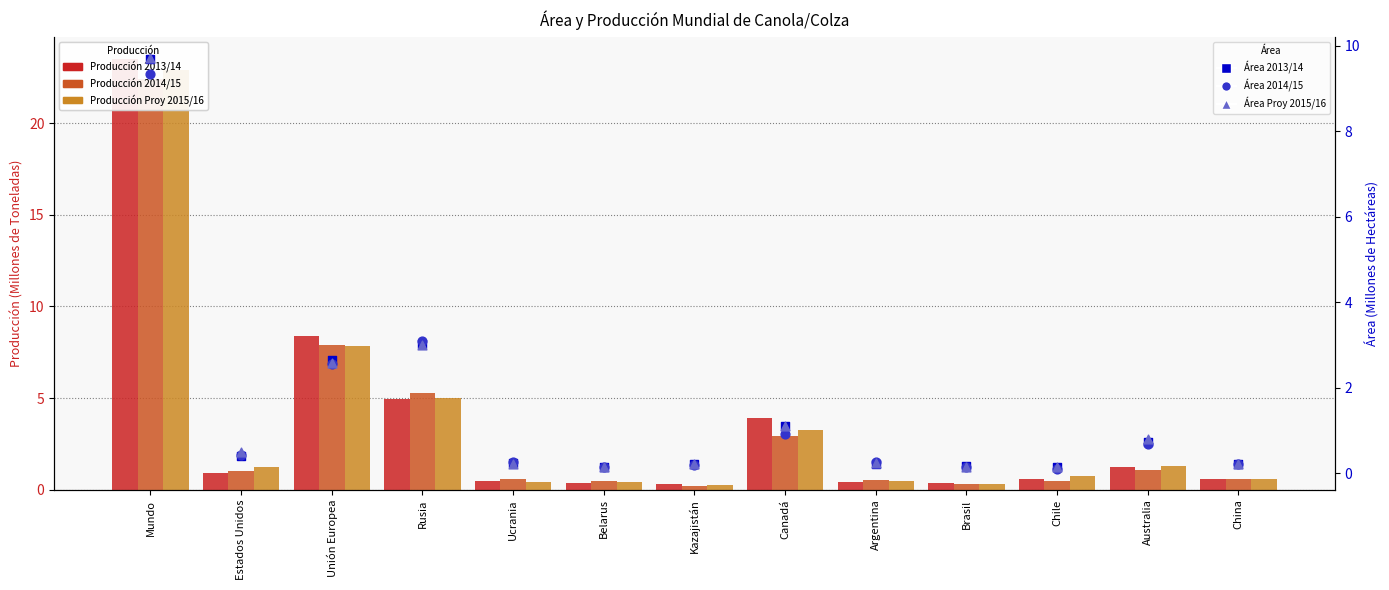

Which series contains the highest Y value?

Producción 2013/14